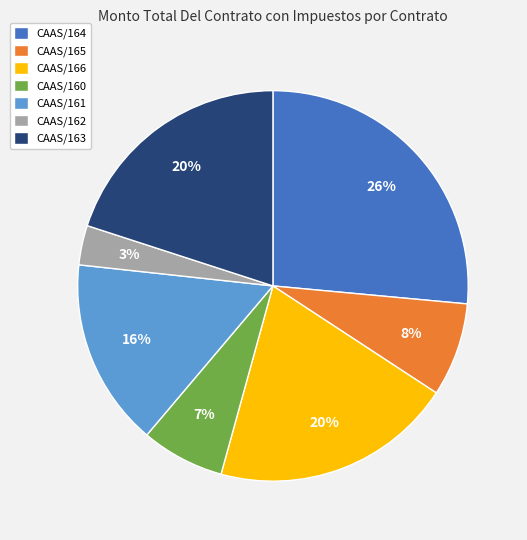

Is it true that CAAS/165 is 8% of the pie?

True